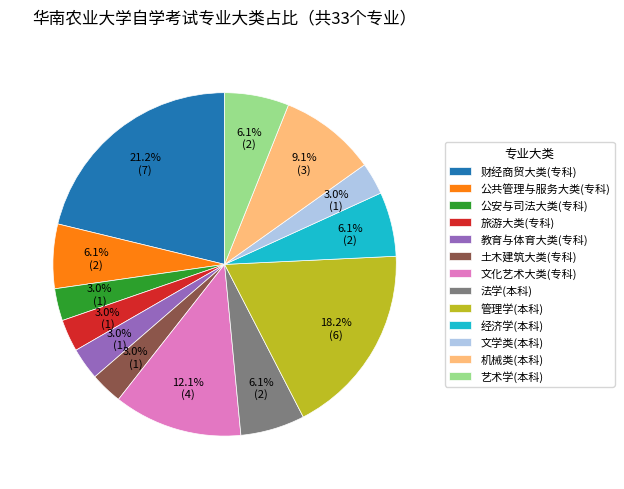

Is there any slice that represents more than half of the pie?

No